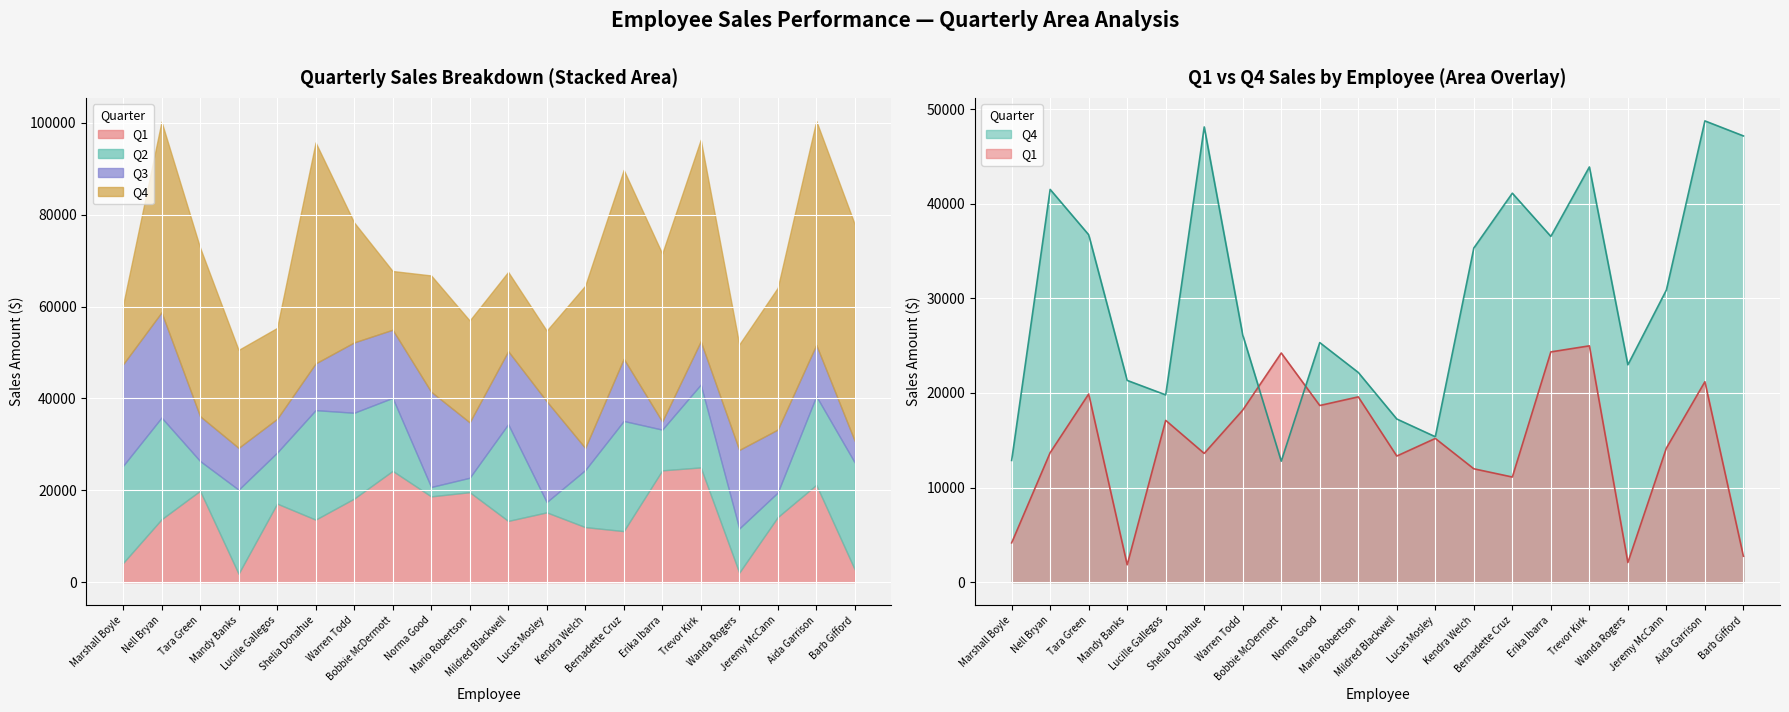

Reading left to right, transcribe all the data shown in this chart.

Q1: 4152.2	13688.9	19892.0	1831.6	17102.0	13610.3	18187.0	24224.9	18673.9	19587.5	13332.4	15191.1	11983.2	11113.3	24340.9	24982.7	2071.9	14171.1	21188.3	2738.0
Q4: 12864.9	41519.6	36728.0	21327.9	19797.8	48126.3	26128.7	12786.1	25326.4	22168.9	17247.6	15372.9	35322.9	41119.2	36553.6	43894.6	22975.2	30885.0	48764.7	47177.1